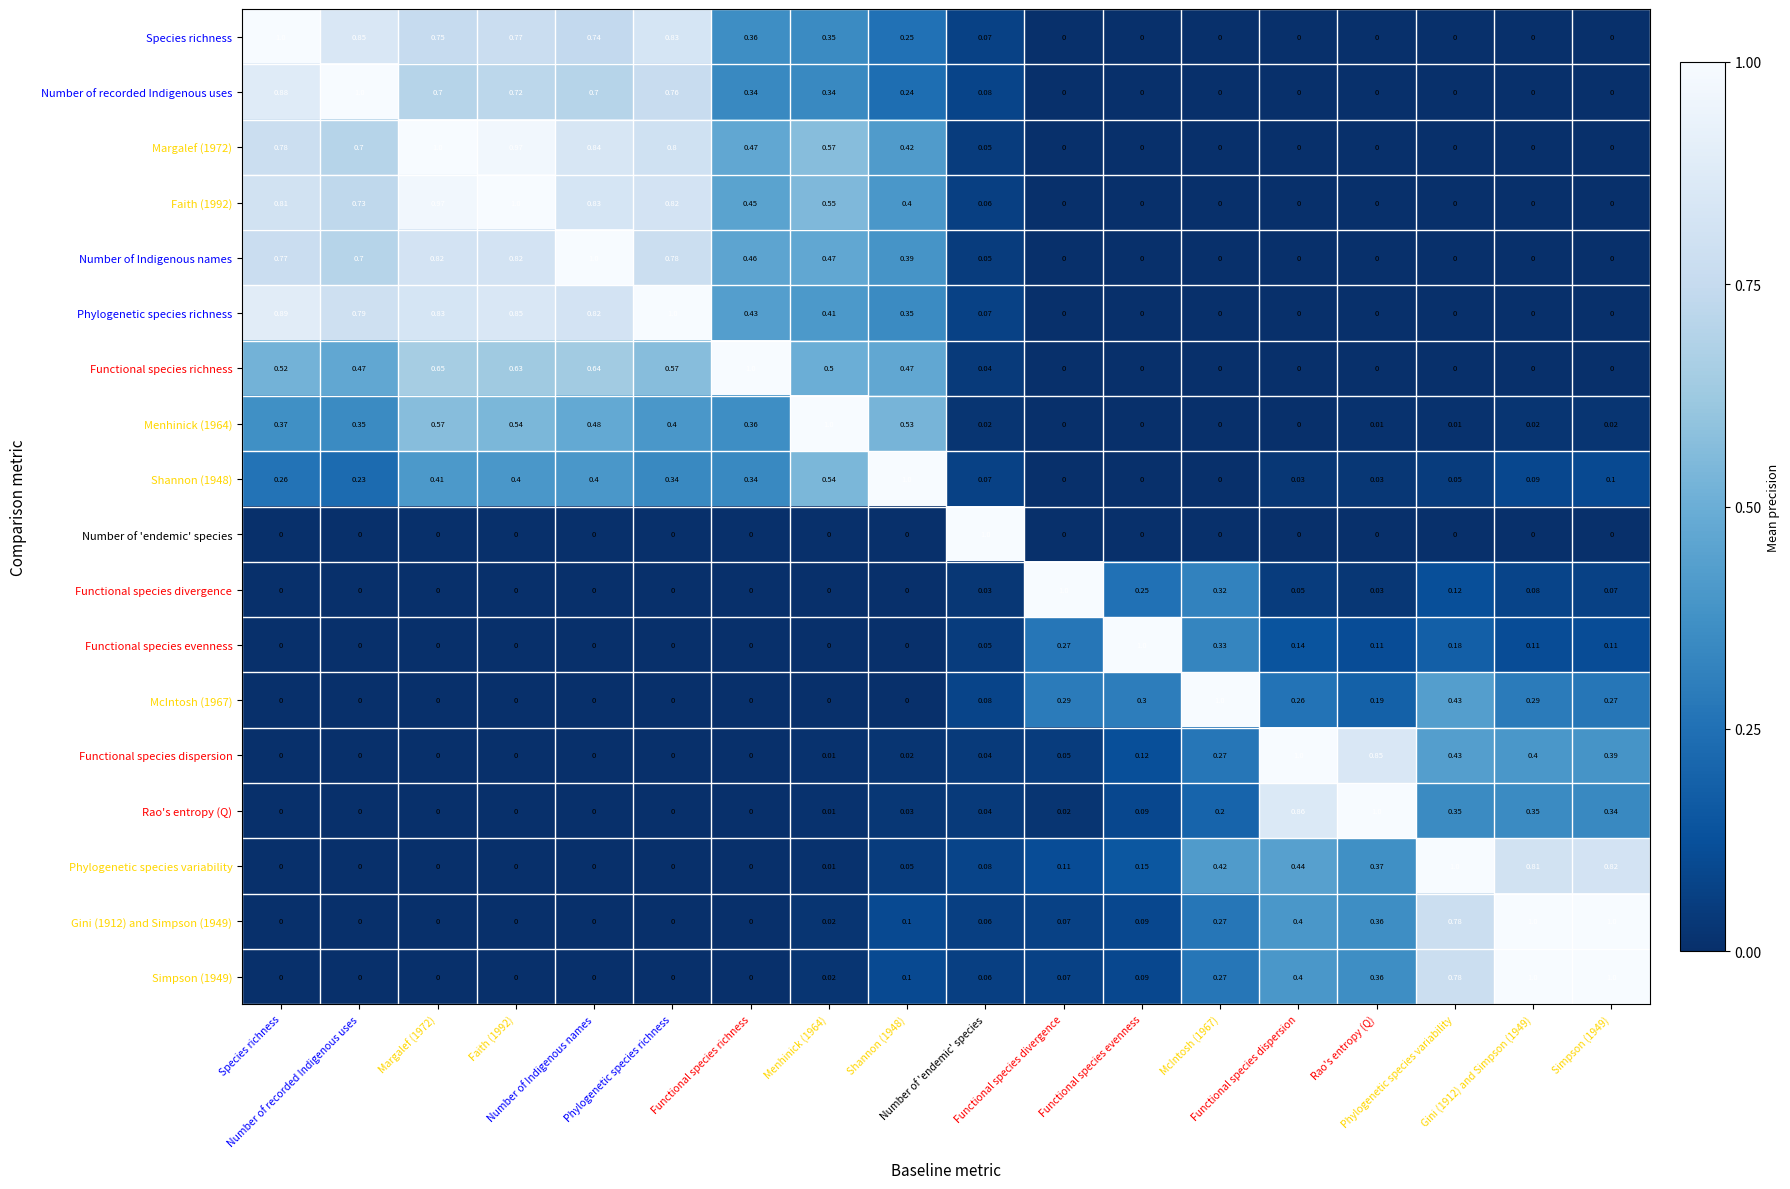

How many data points does each series have?

18